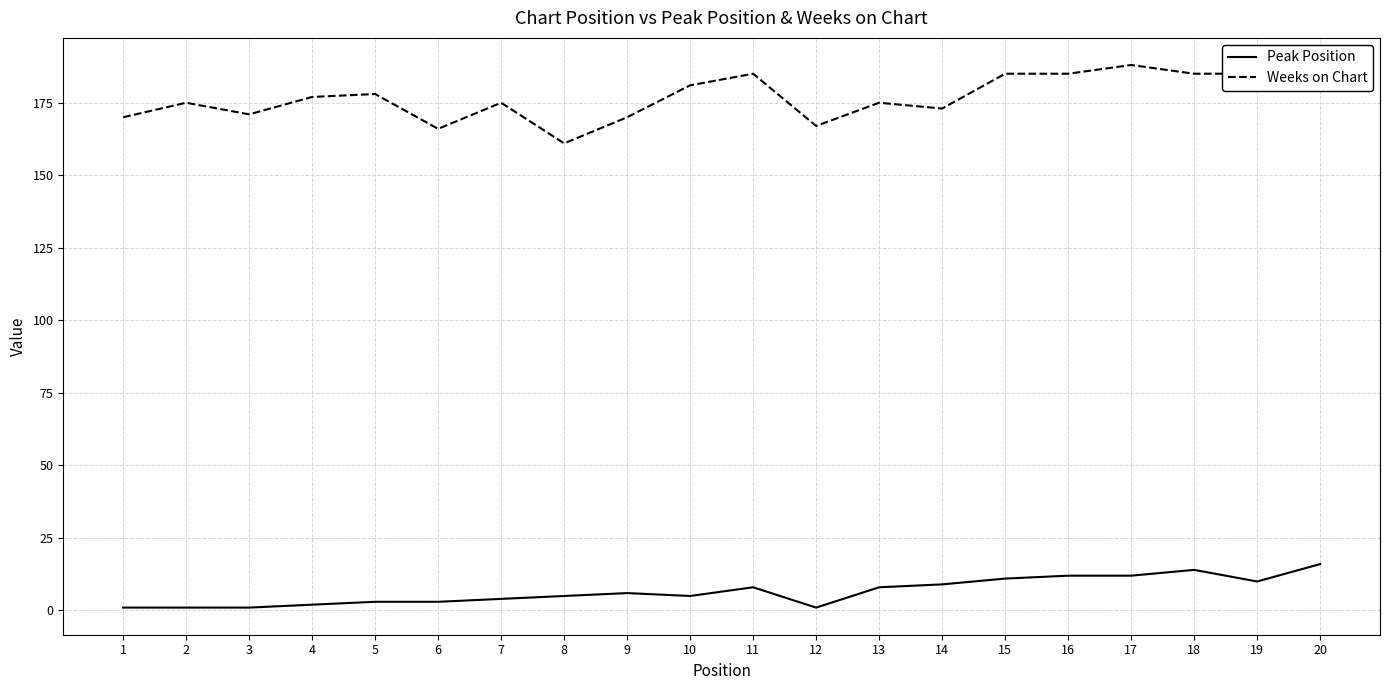

What is the highest value of the Weeks on Chart series?

188